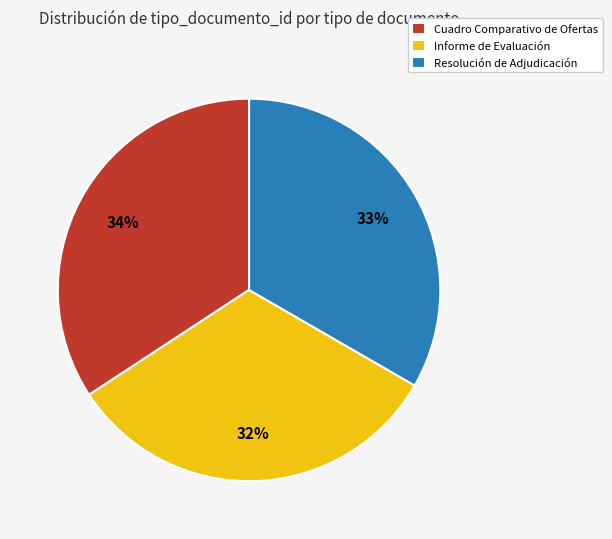

Rank the categories by value from highest to lowest.

Cuadro Comparativo de Ofertas, Resolución de Adjudicación, Informe de Evaluación